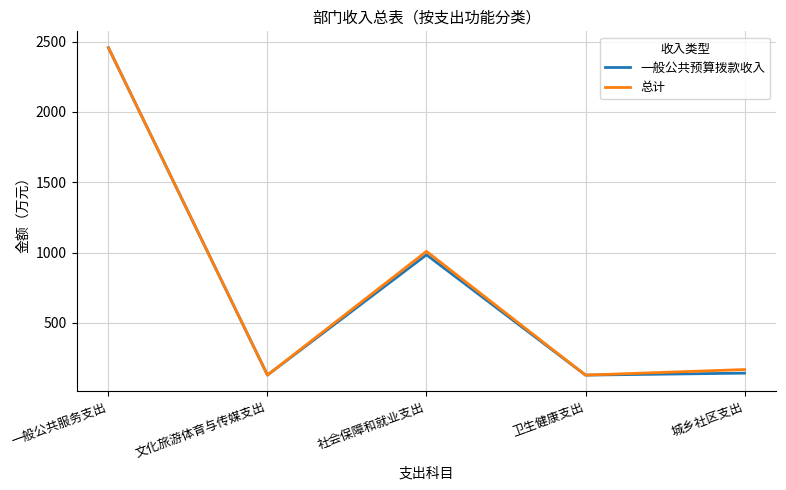

What is the approximate value of 一般公共预算拨款收入 at 一般公共服务支出?

2457.4